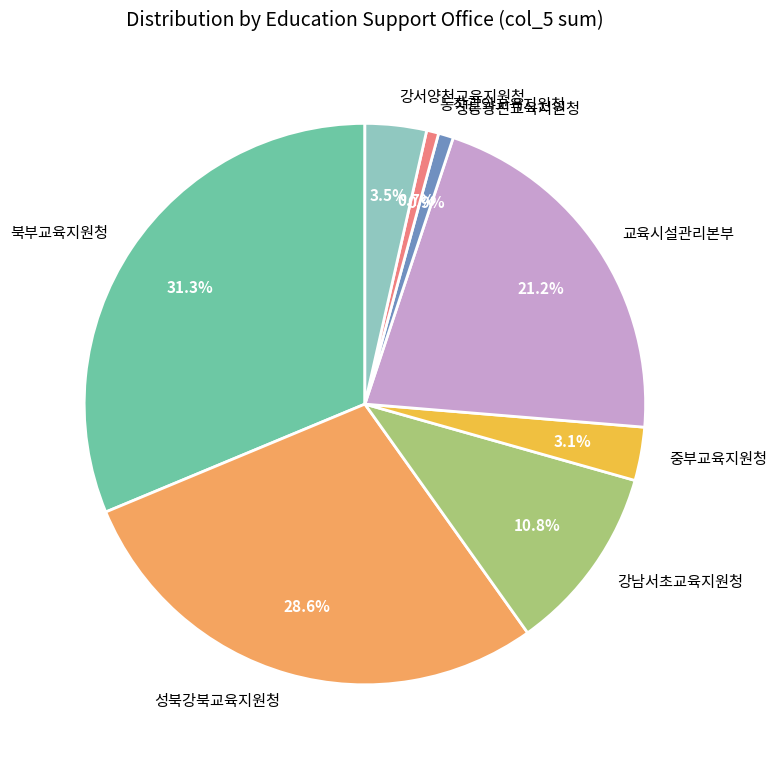

Which slice is the largest?

북부교육지원청